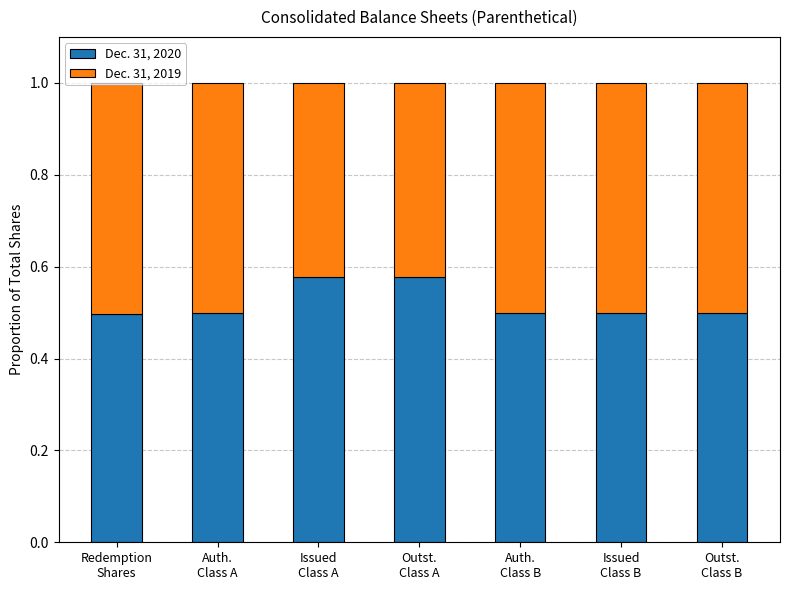

What is the lowest value of the Dec. 31, 2020 series?

0.5